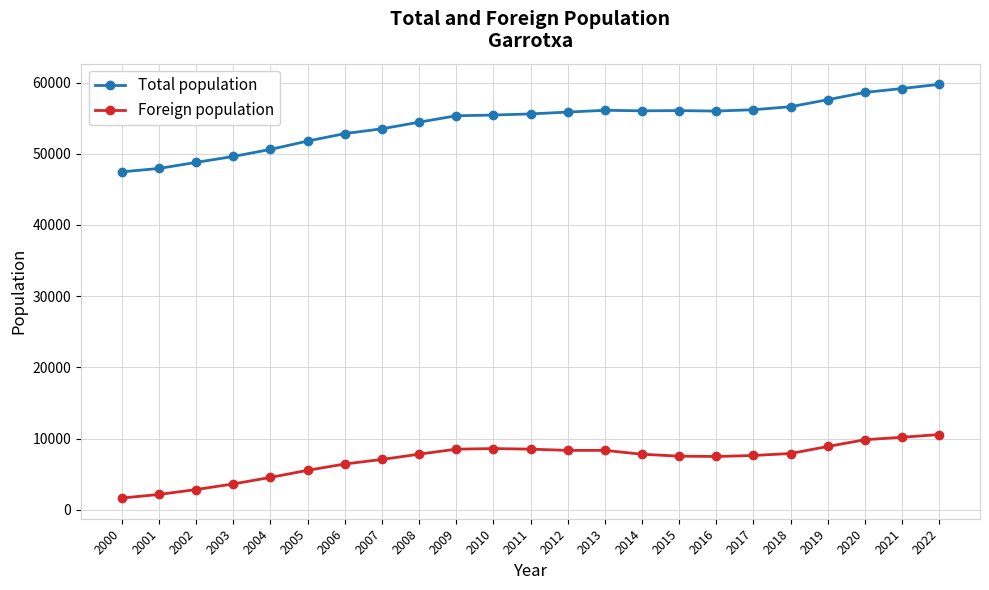

What is the difference between the second highest and minimum values in the Foreign population series?

8535